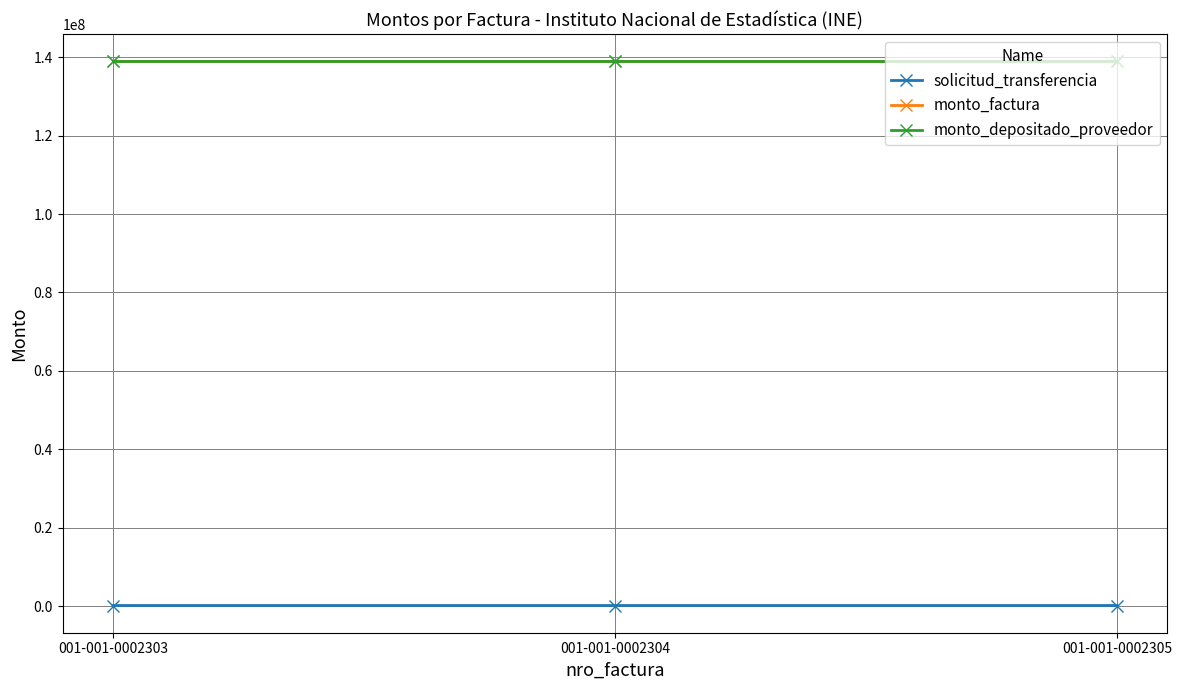

What is the maximum value for solicitud_transferencia?

169389